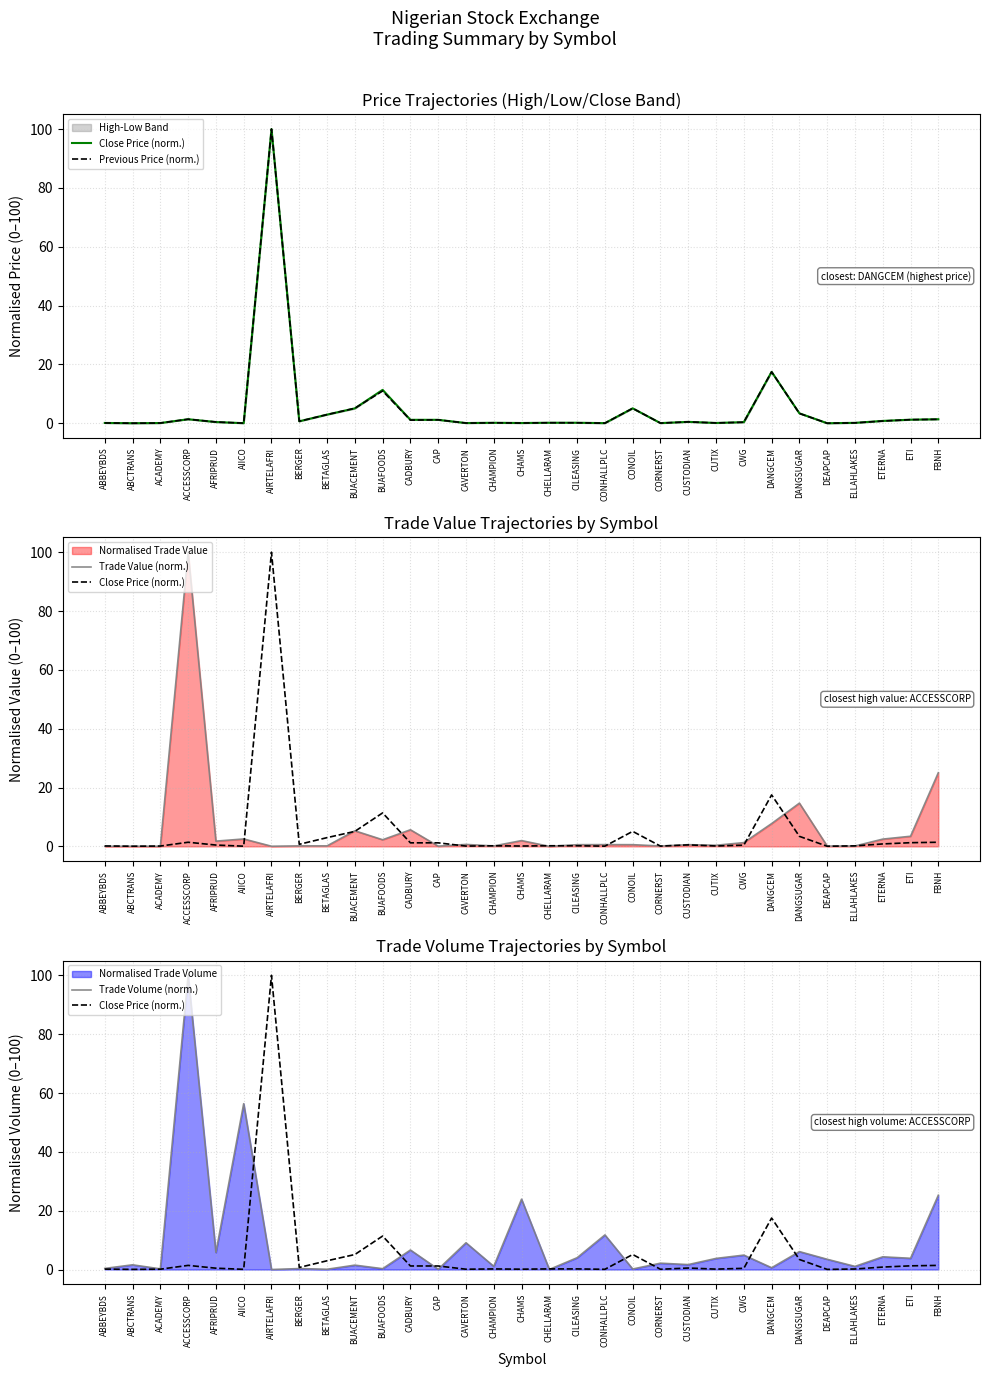

What is the difference between the second highest and second lowest values in the Trade Volume (norm.) series?

56.4